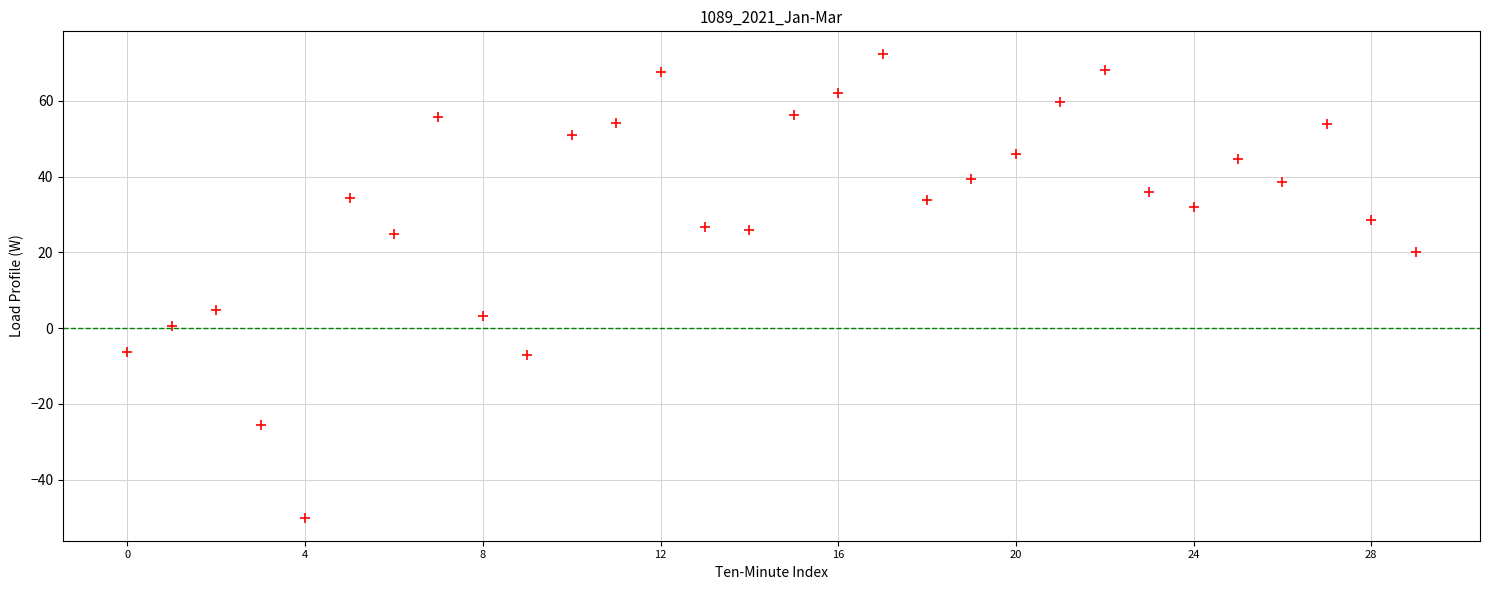

What Y value in the scatter plot is closest to 11?

4.7